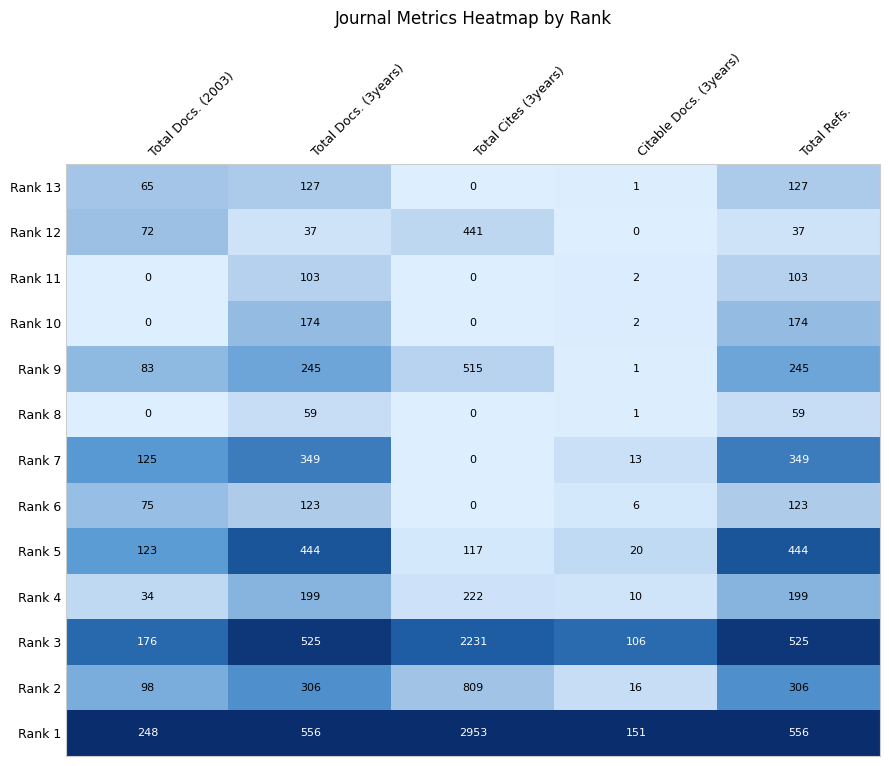

Rank the series by their maximum value, from highest to lowest.

Rank 1, Rank 3, Rank 2, Rank 9, Rank 5, Rank 12, Rank 7, Rank 4, Rank 10, Rank 13, Rank 6, Rank 11, Rank 8